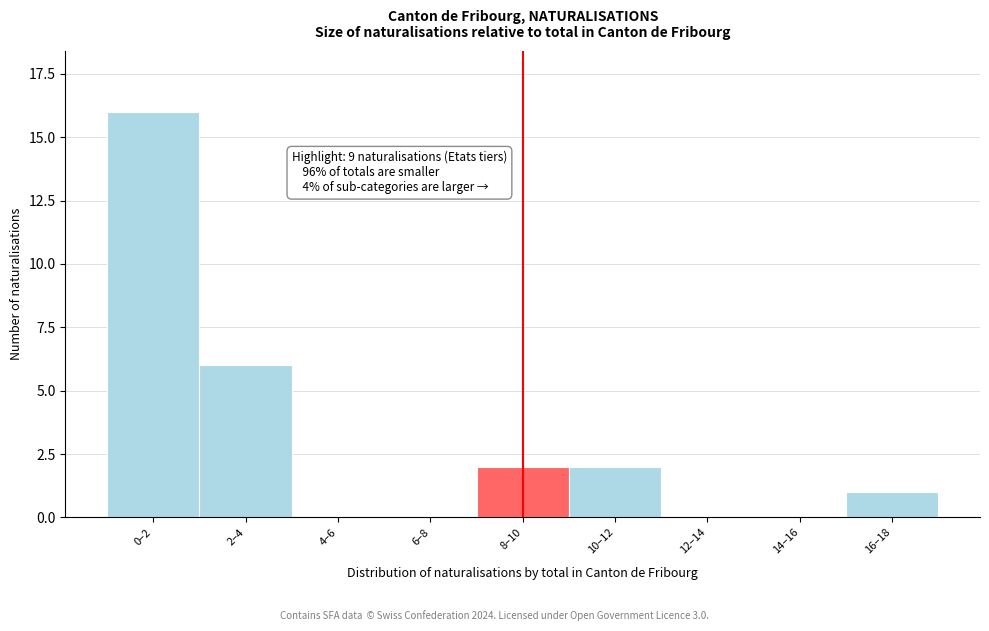

Reading left to right, transcribe all the data shown in this chart.

0–2=16	2–4=6	4–6=0	6–8=0	8–10=2	10–12=2	12–14=0	14–16=0	16–18=1